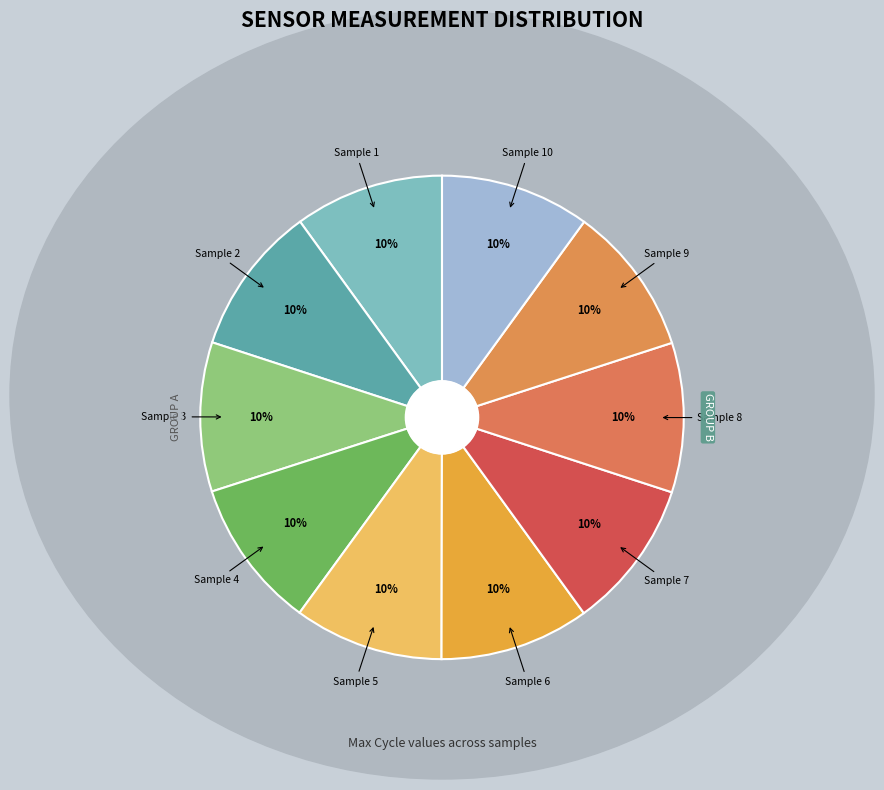

Do Sample 2 and Sample 4 together represent more than half of the pie?

No